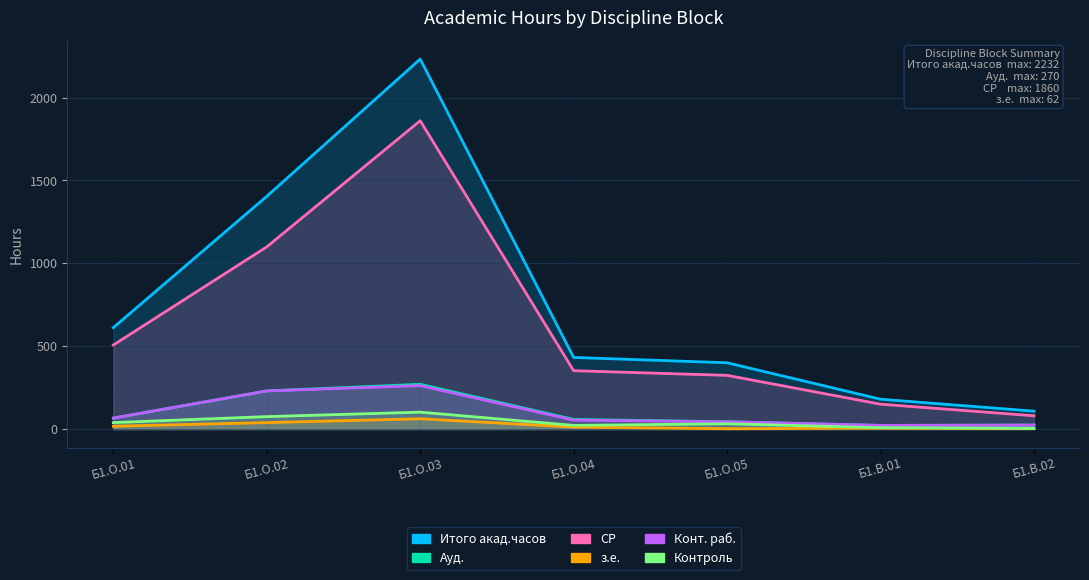

In Конт. раб., how many points are lower than both neighbors (excluding endpoints)?

1